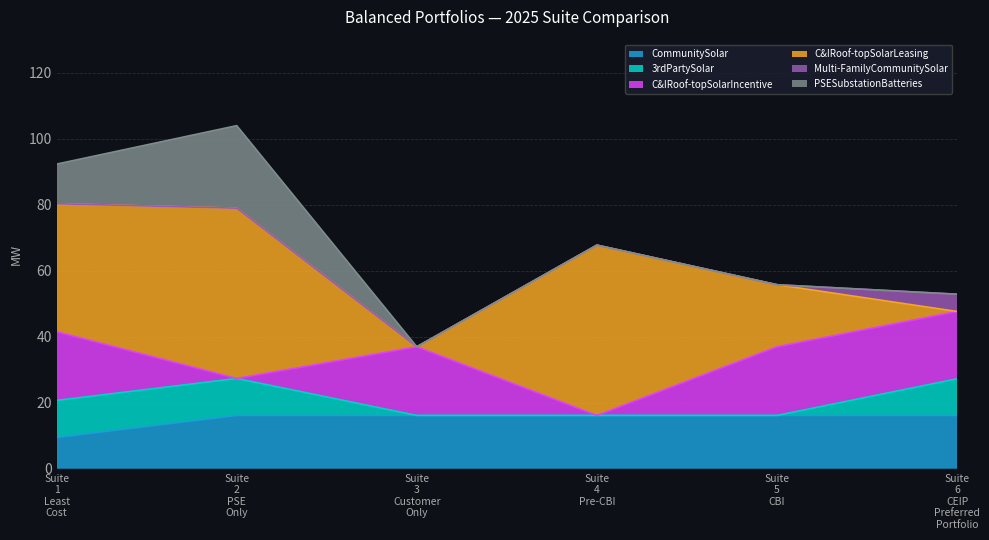

The C&IRoof-topSolarLeasing series shows 38.8 at Suite 1 Least Cost. True or false?

True